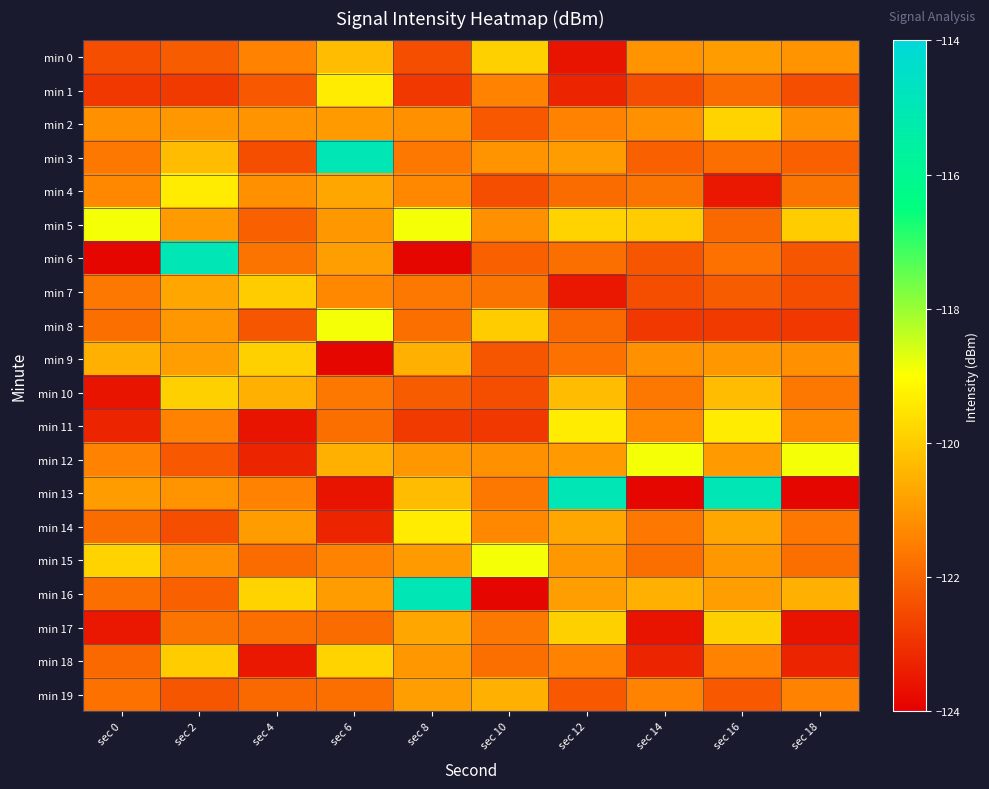

Which category has the lowest value across all series?

sec 0